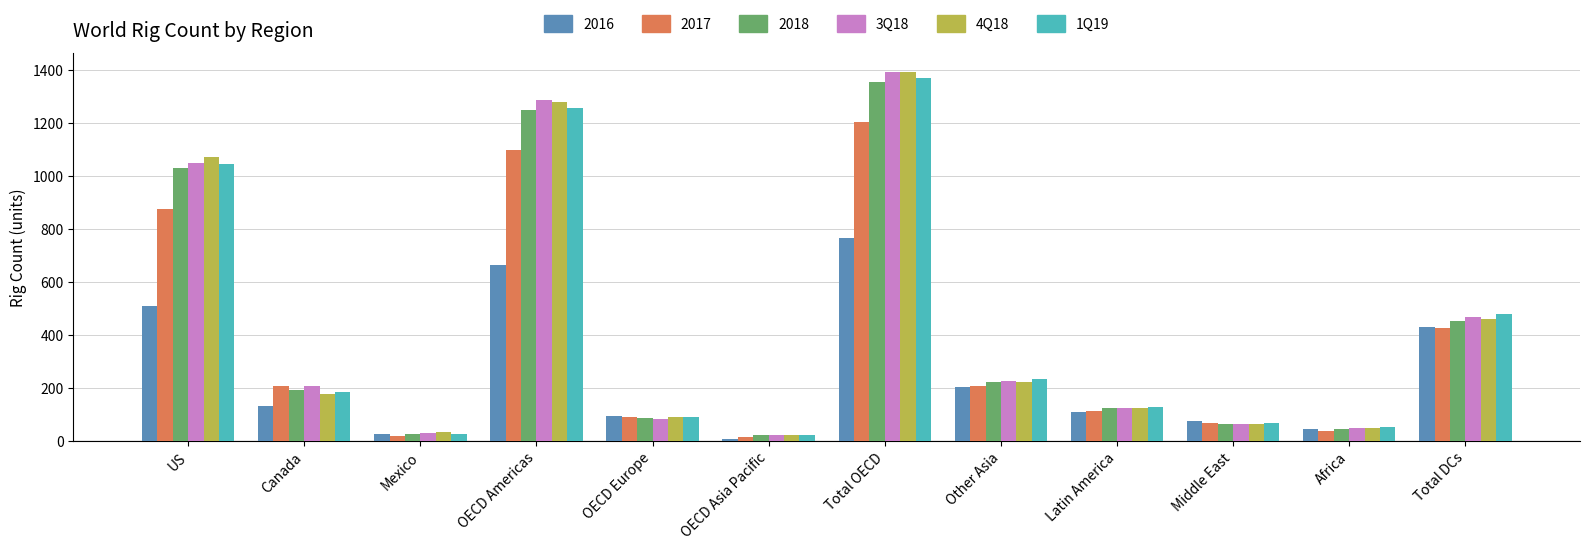

What is the difference between the maximum and second lowest values in the 3Q18 series?

1364.7